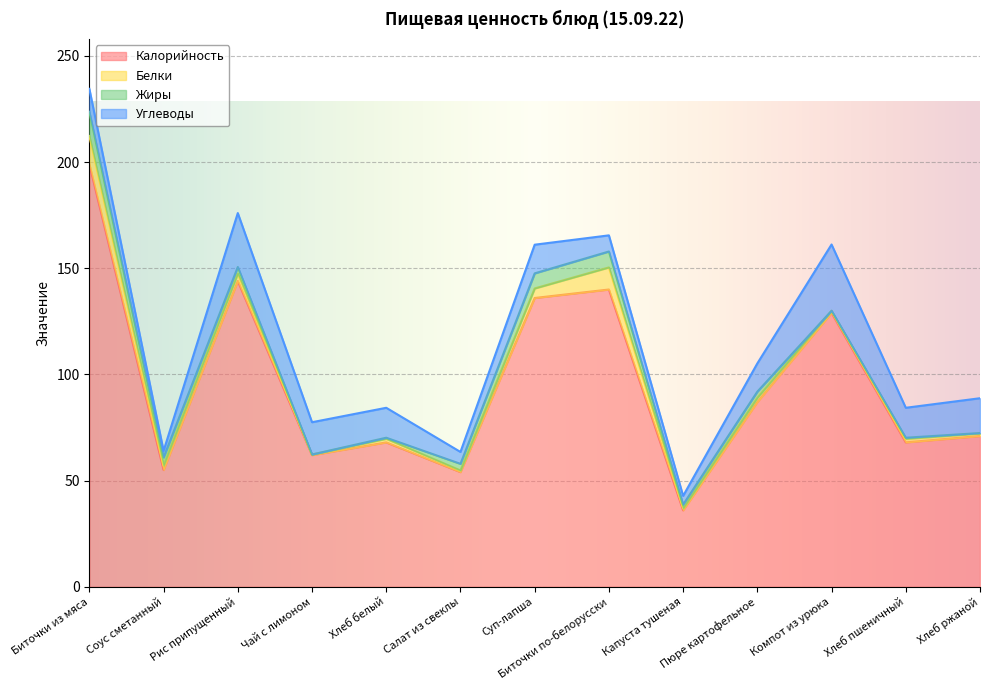

At which category does the chart reach its peak across all series?

Биточки из мяса